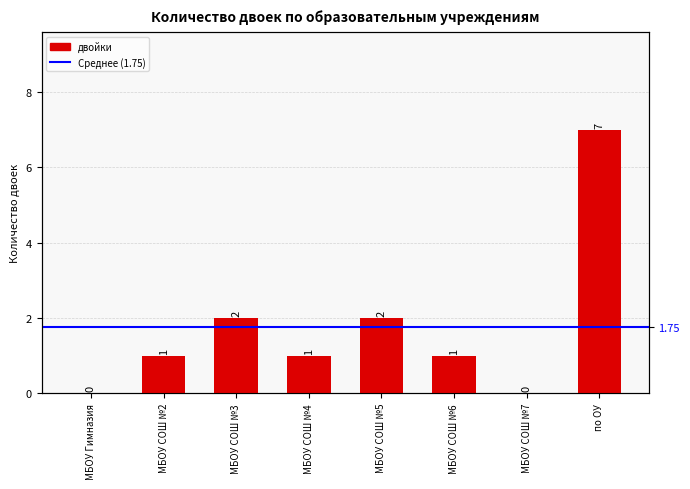

List the labels in order of value, smallest first.

МБОУ Гимназия, МБОУ СОШ №7, МБОУ СОШ №2, МБОУ СОШ №4, МБОУ СОШ №6, МБОУ СОШ №3, МБОУ СОШ №5, по ОУ